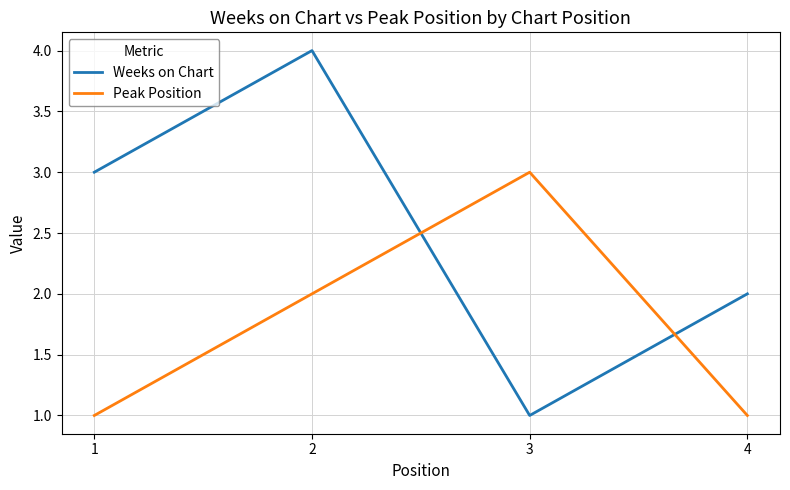

Which series has the widest spread of values?

Weeks on Chart